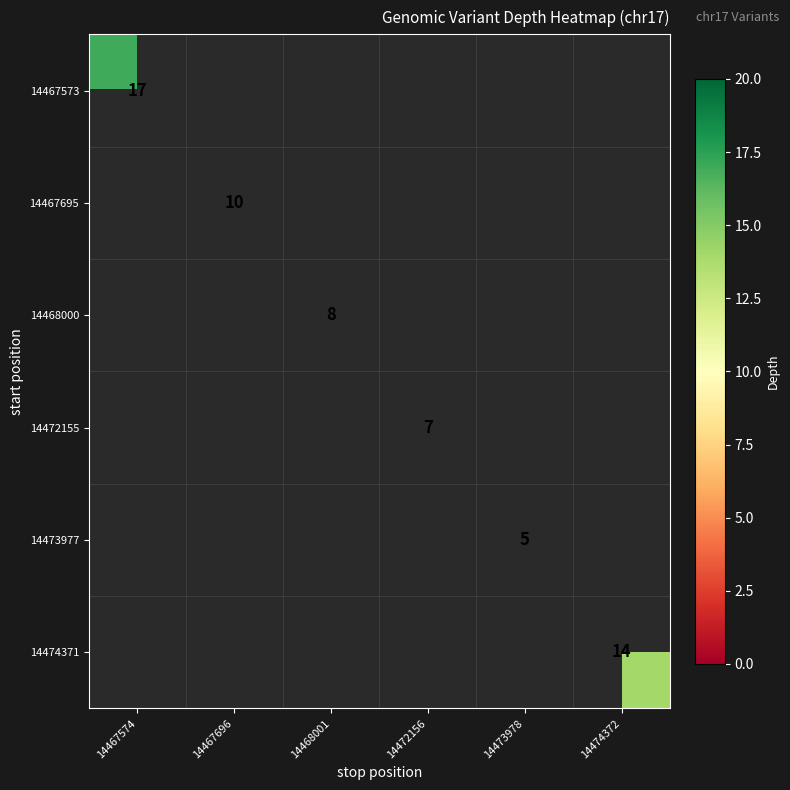

How many data points does each series have?

6